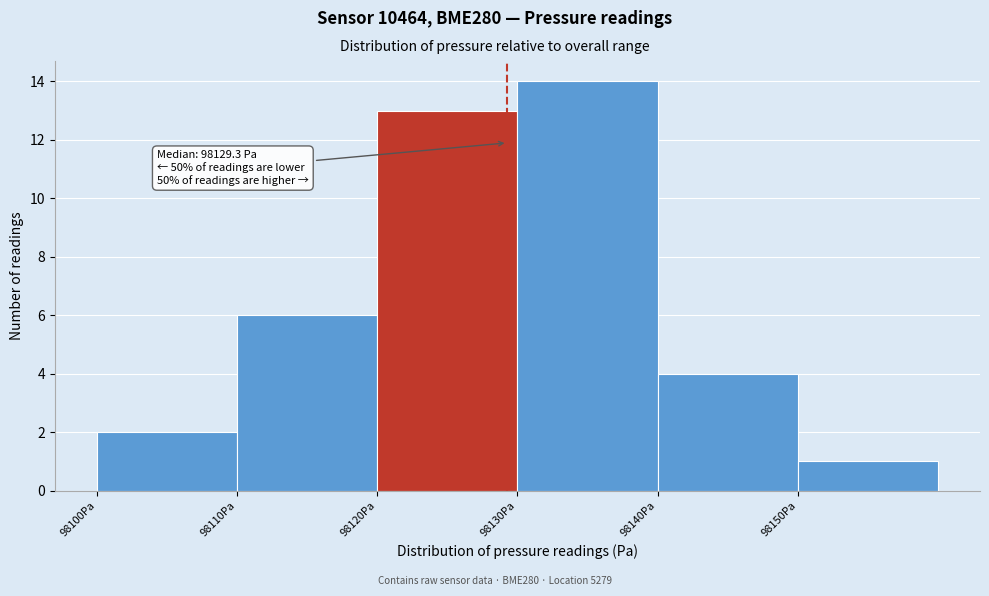

Over which range of the x-axis is the bar tallest?

98130 to 98140